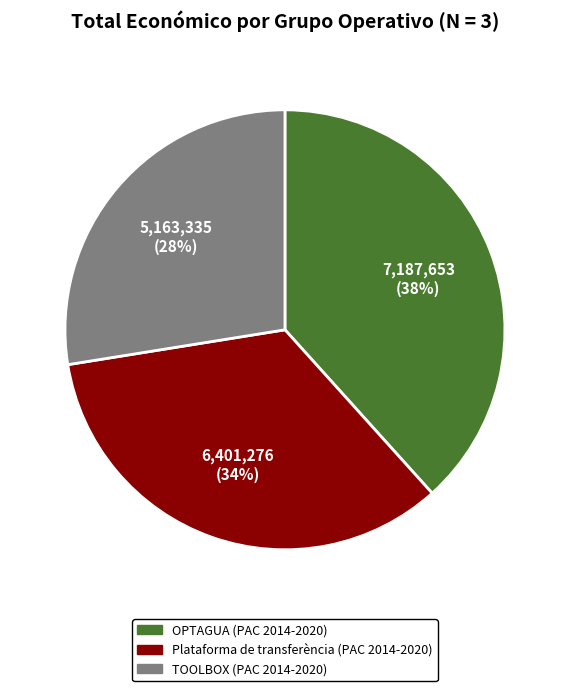

True or false: TOOLBOX accounts for 28% of the total.

True